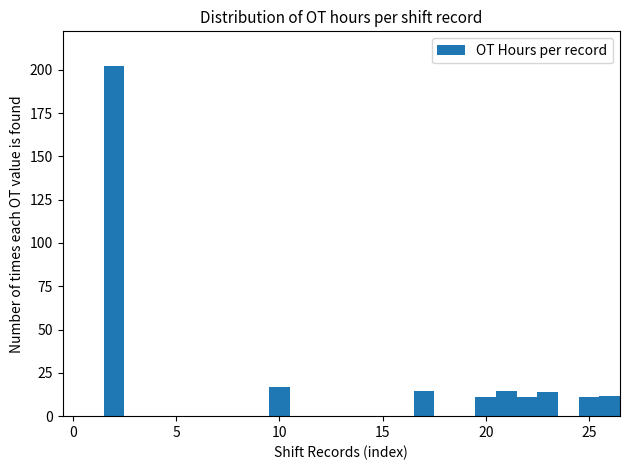

Read against the x-axis, roughly where is the centre of the tallest bar?

2.0